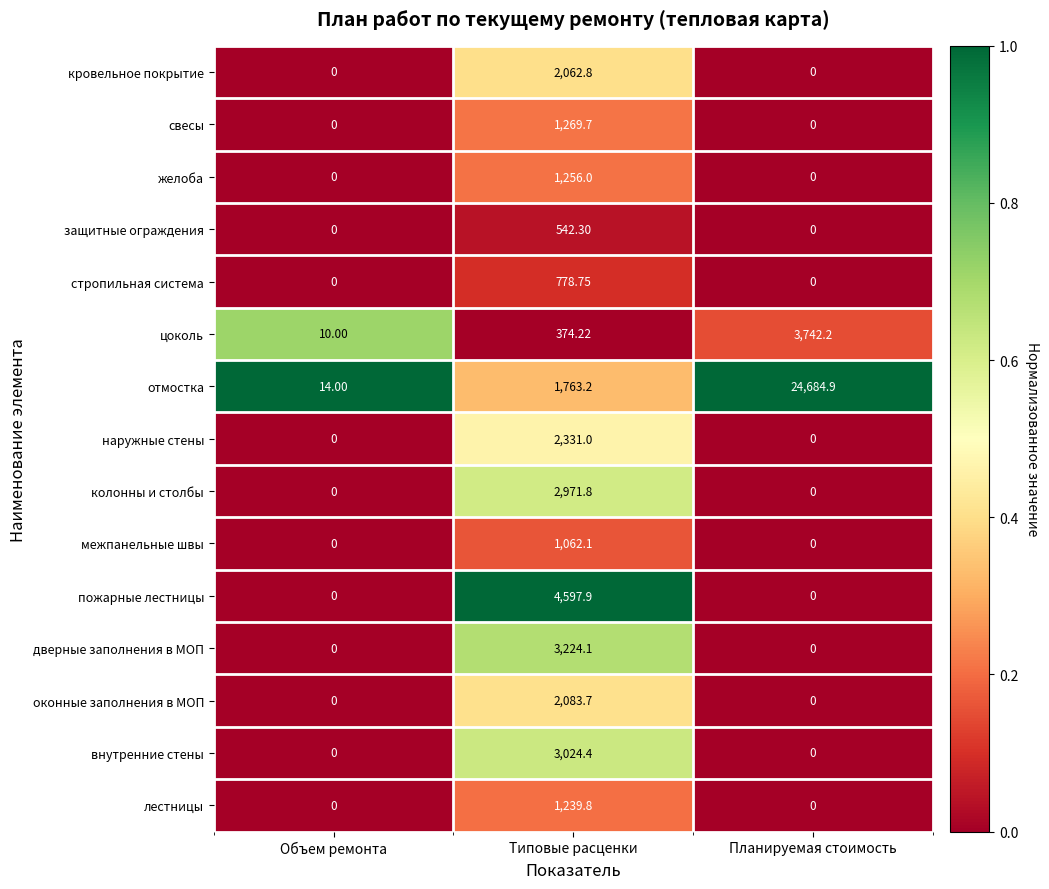

Which series has the widest spread of values?

отмостка